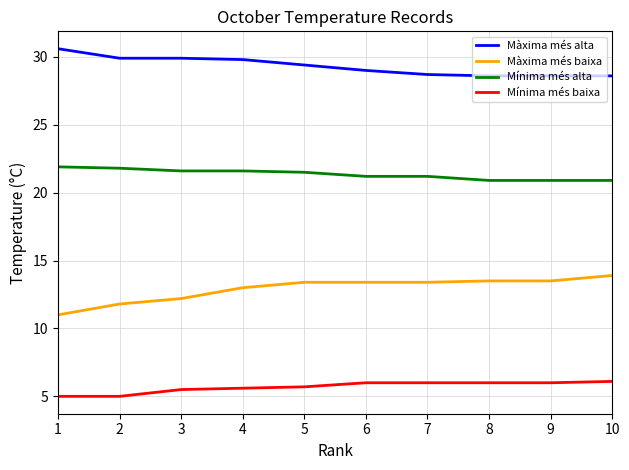

At how many categories does at least one series exceed 8?

10